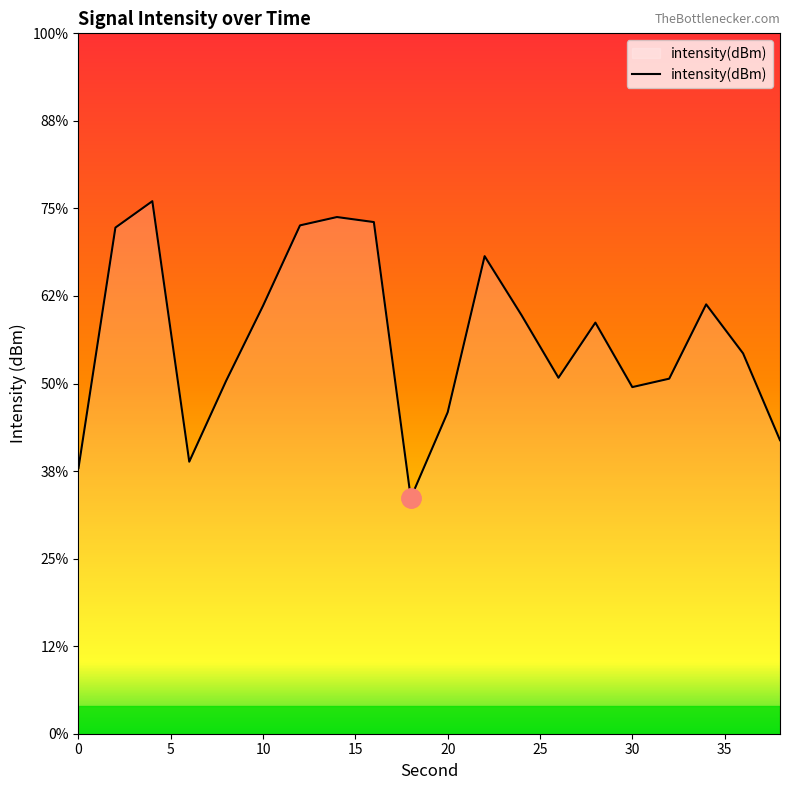

What value does the data have at 34?

-108.3